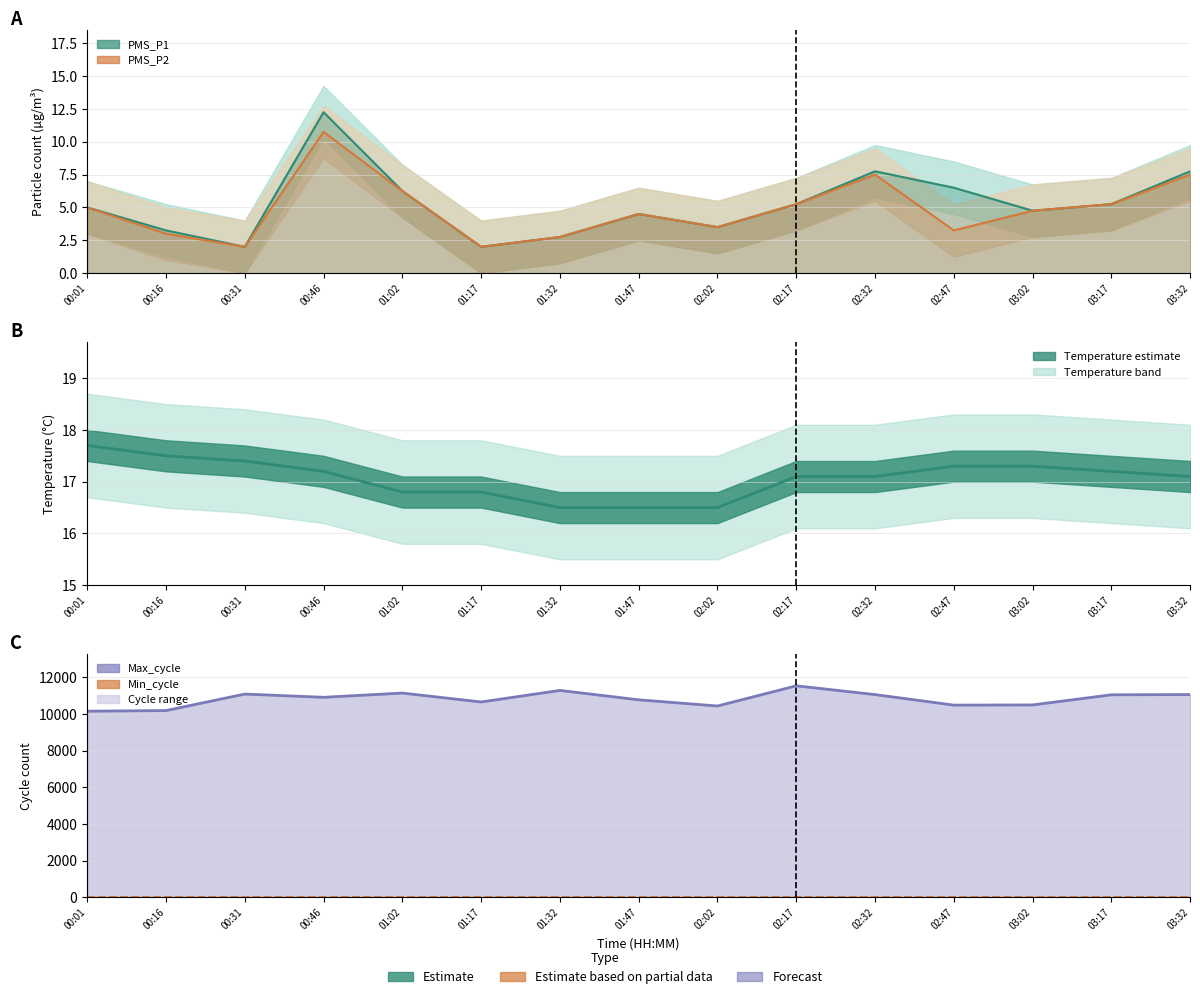

Which category has the highest value in the PMS_P2 series?

00:46